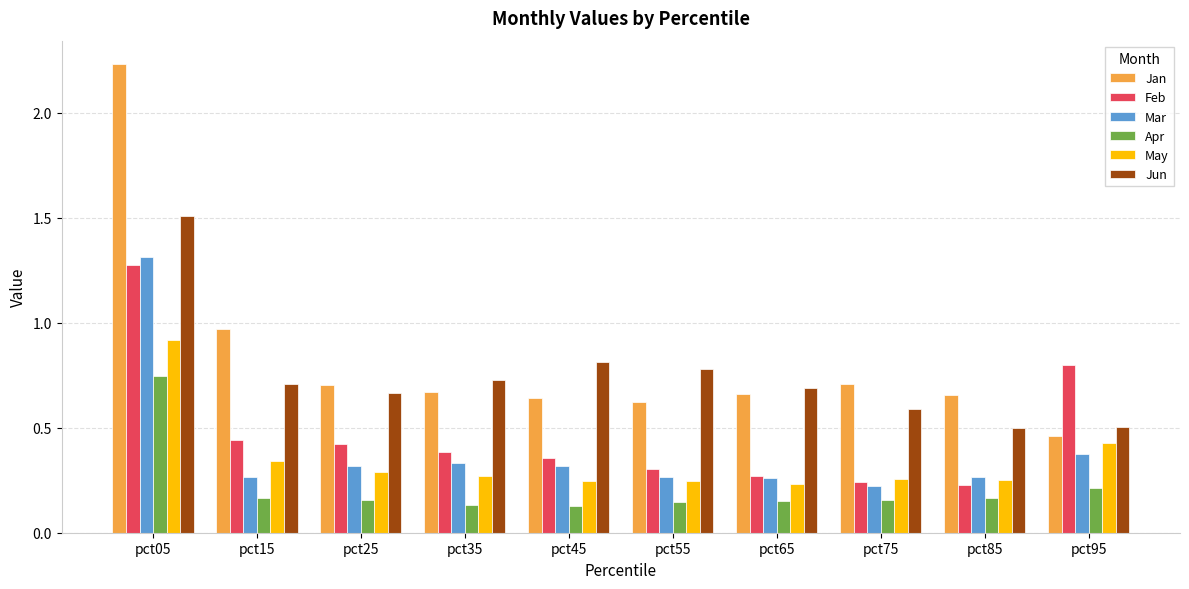

Count the number of categories in the chart.

10